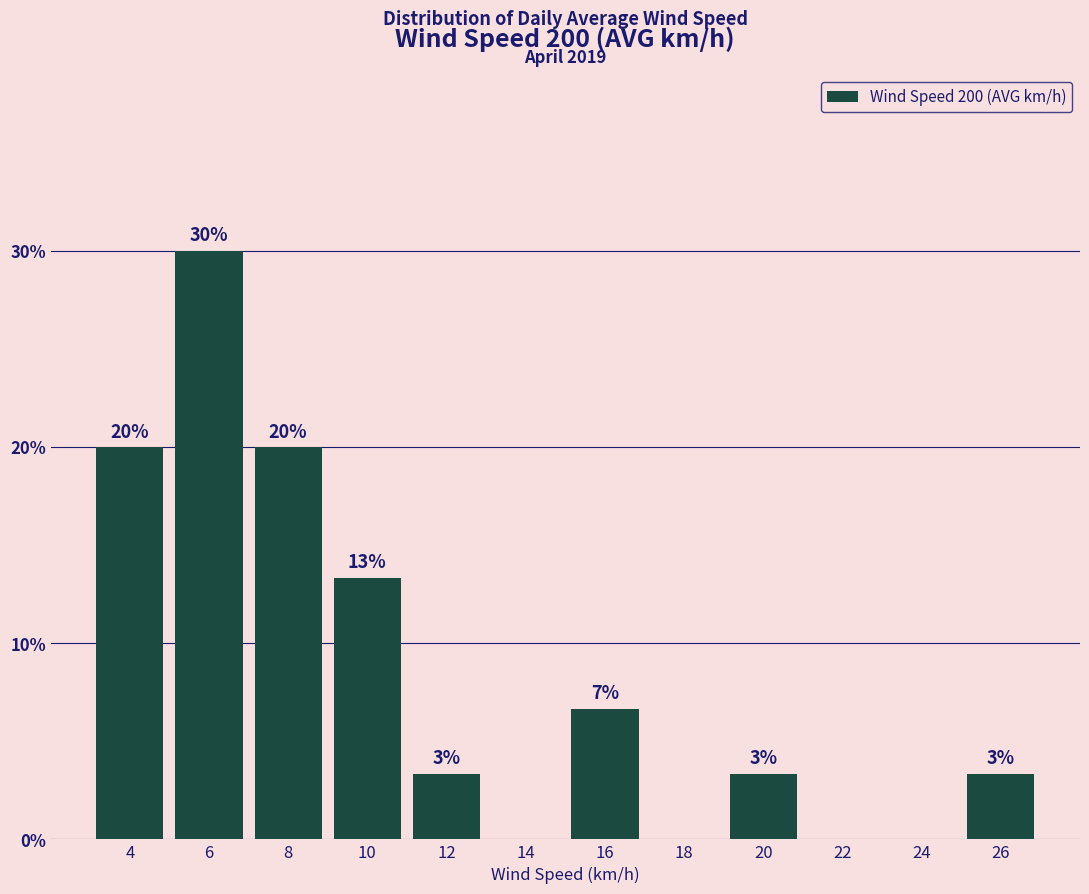

Are the bars horizontal?

No